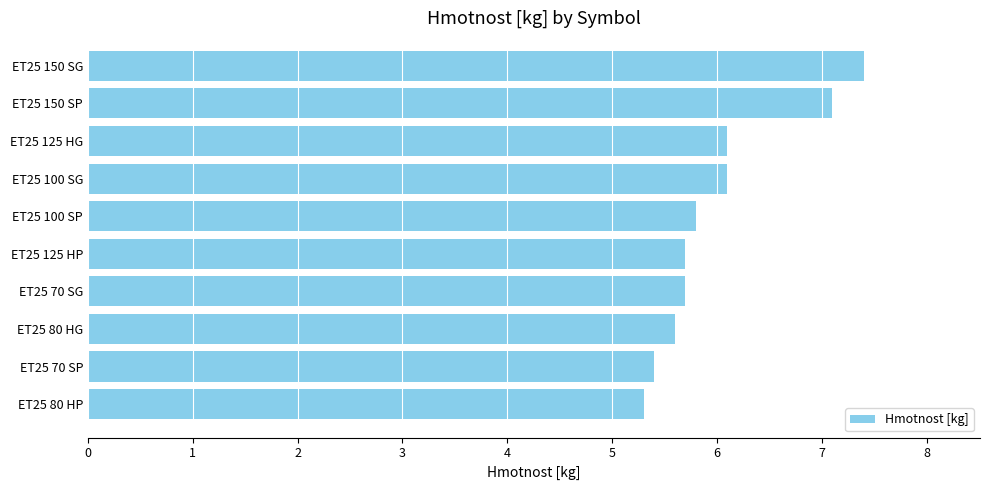

What is the maximum value shown in the chart?

7.4